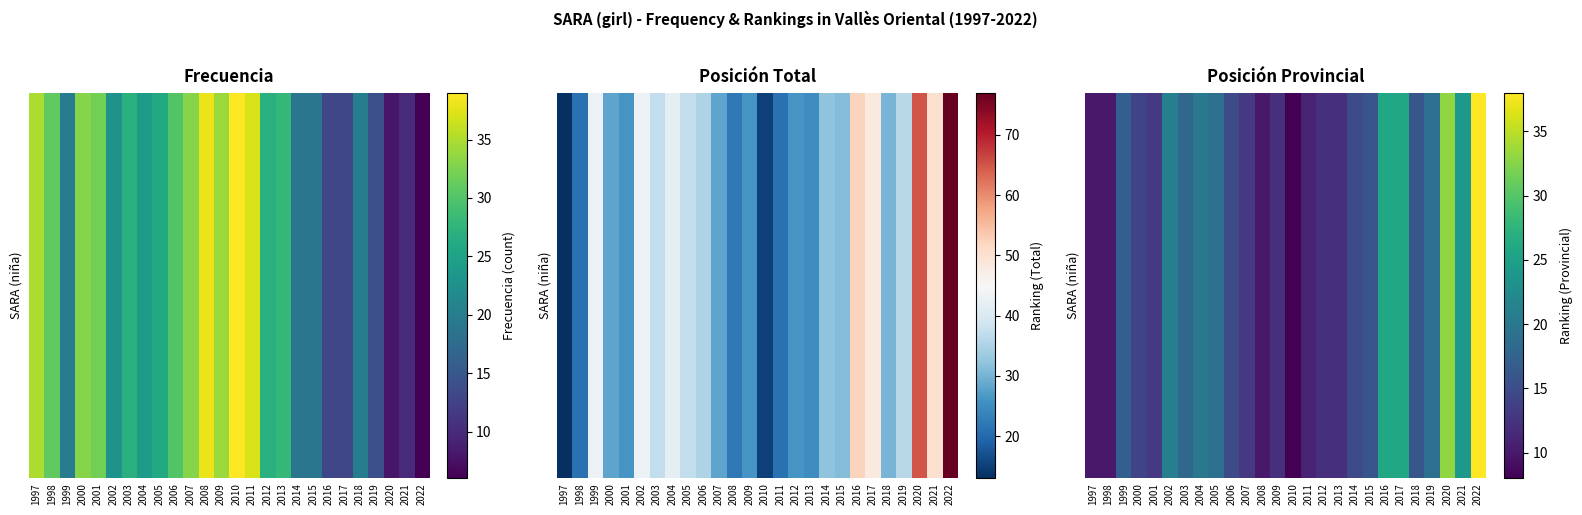

What is the maximum value shown in the chart?

38